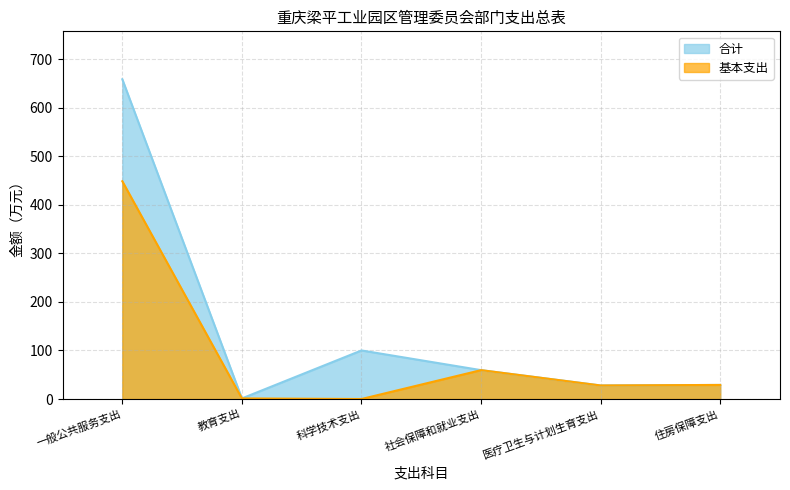

Rank the series at 教育支出 from lowest to highest value.

合计, 基本支出